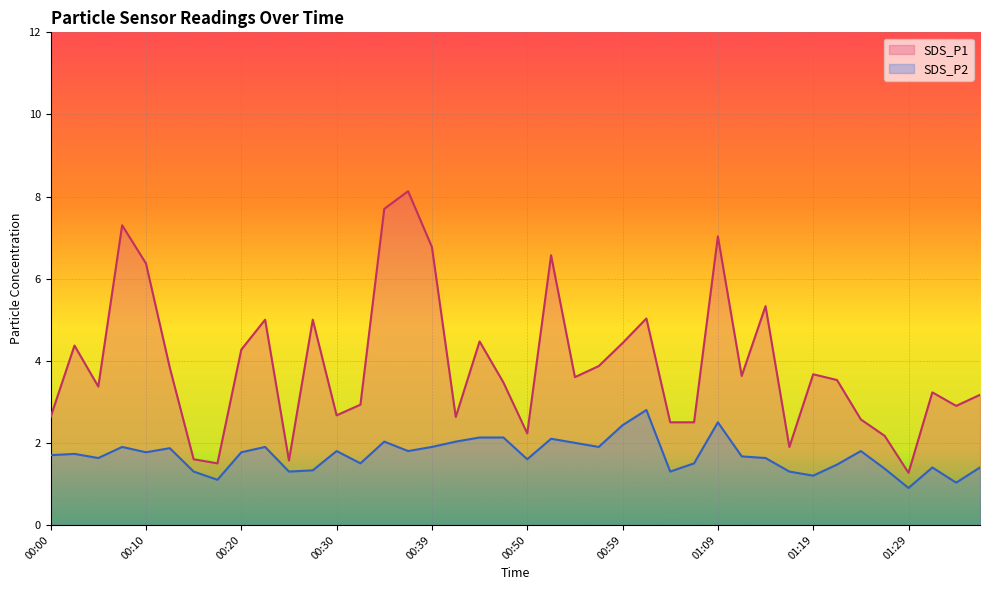

What is the difference between the SDS_P2 values at 00:42 and 01:09?

0.5